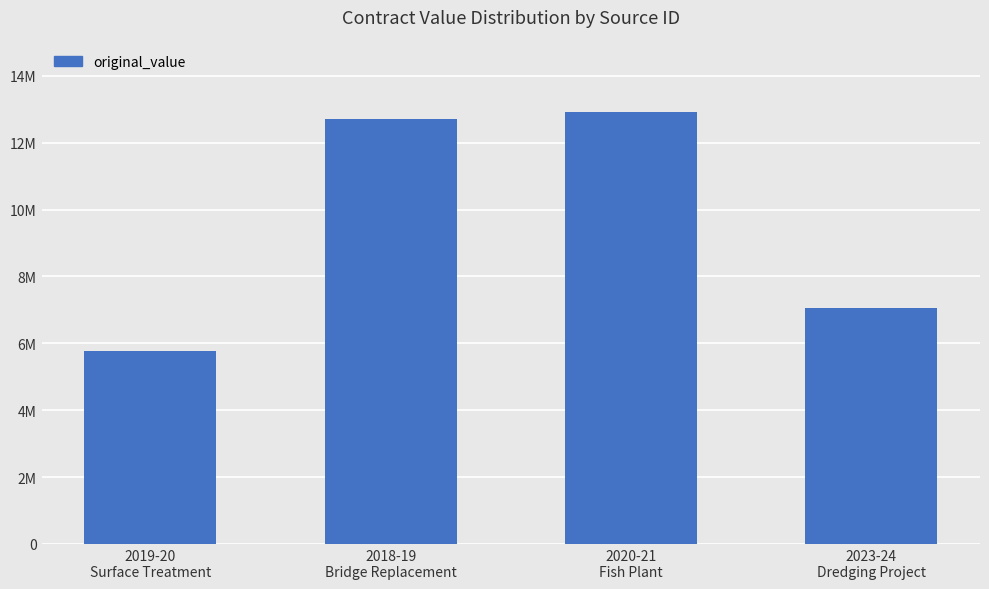

List the labels in order of value, smallest first.

2019-20
Surface Treatment, 2023-24
Dredging Project, 2018-19
Bridge Replacement, 2020-21
Fish Plant